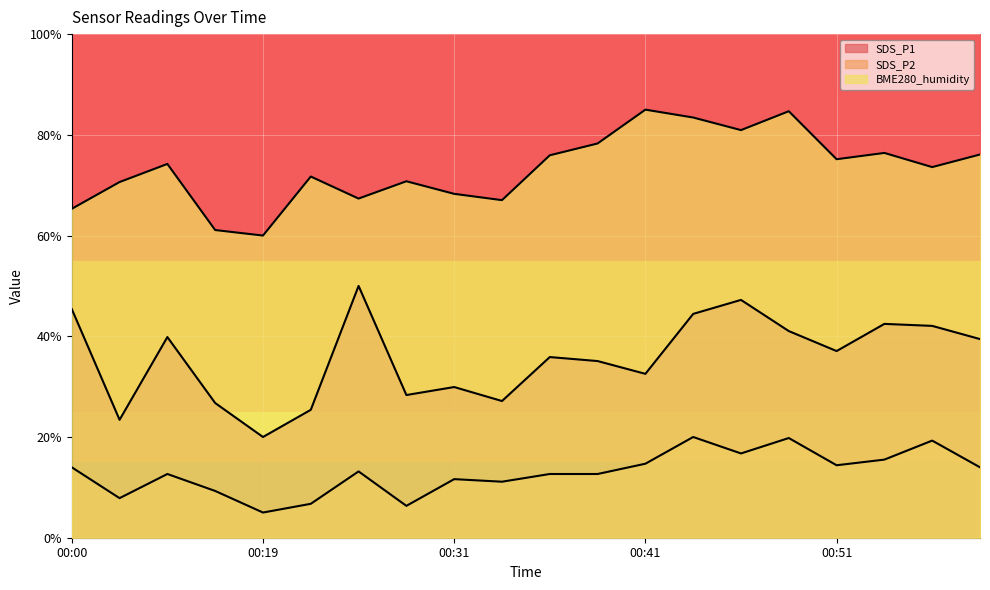

How many values in the BME280_humidity series exceed 74?

10